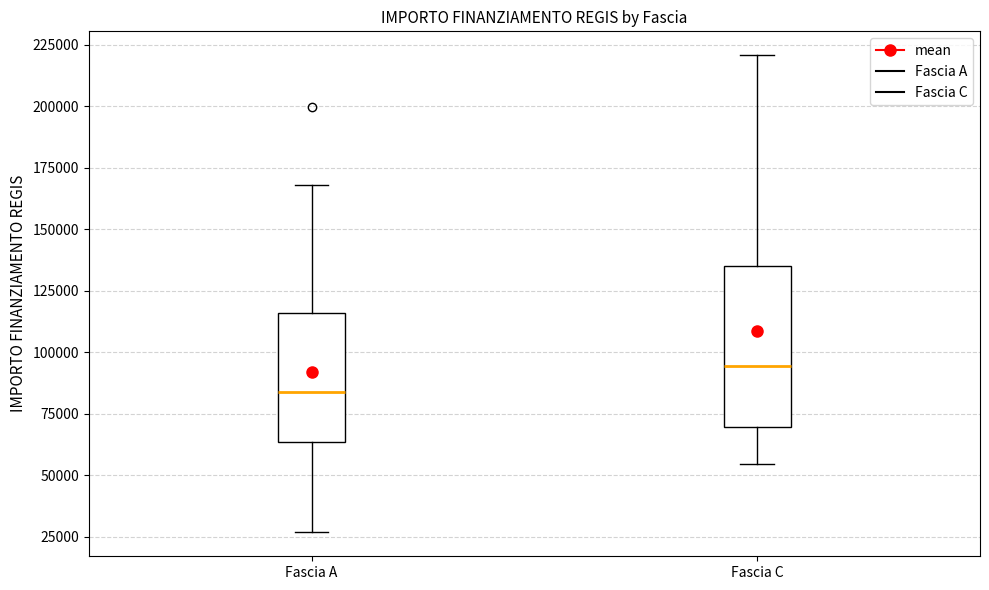

Where does the lower whisker of the box for Fascia C end on the y-axis? The values are not printed on the chart, so give them approximately, as read against the axis.

55000